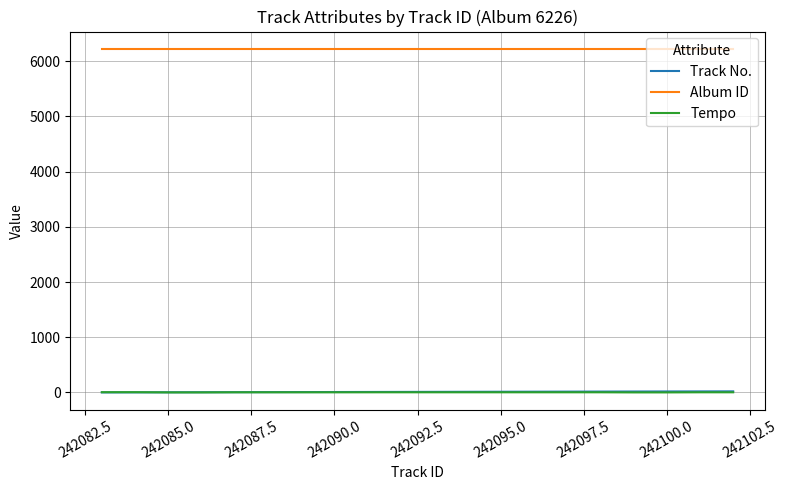

True or false: Tempo and Album ID cross at least once.

False